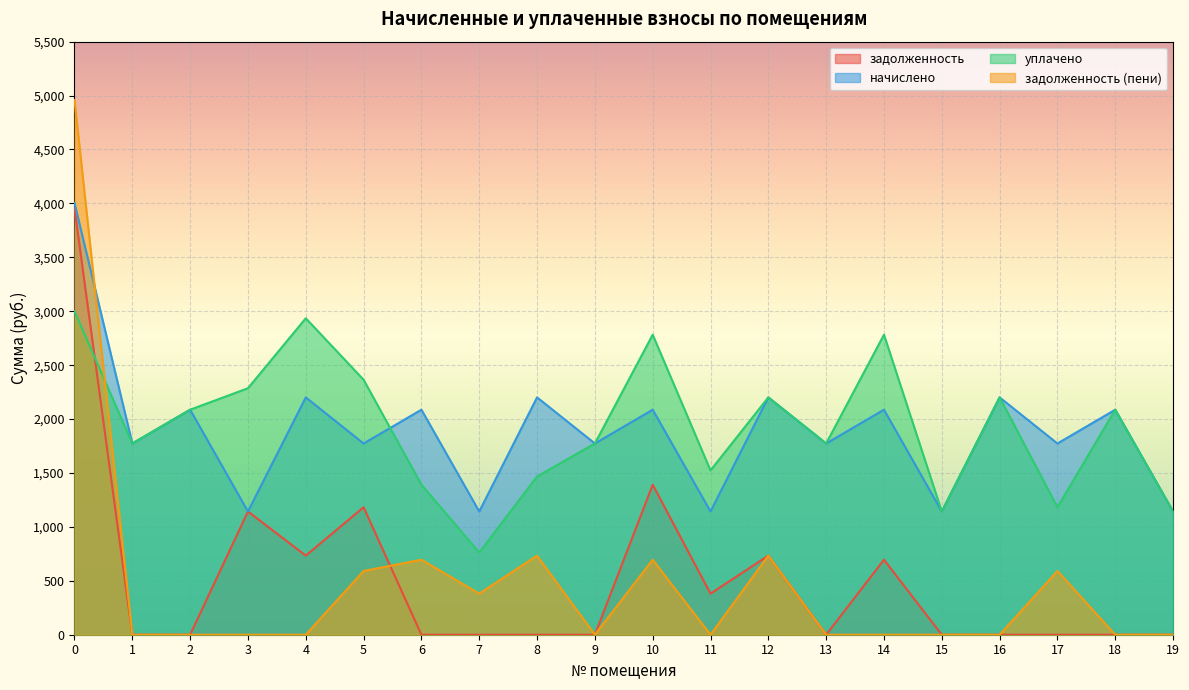

What is the value of the начислено point at the 11th from the left?

2086.8